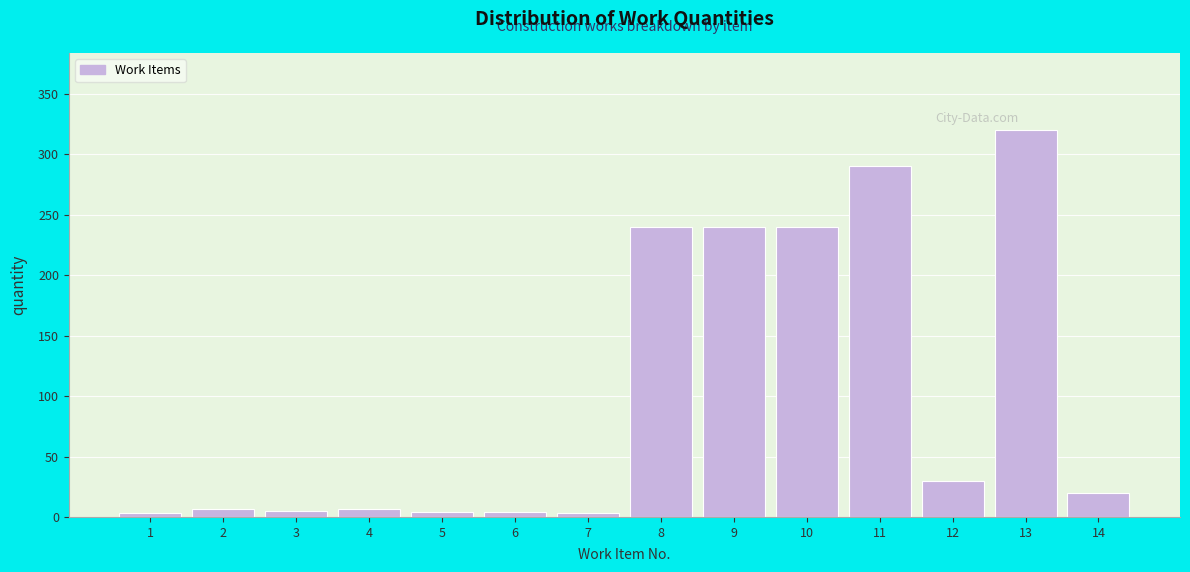

What is the value of the 9th bar from the left?

240.0